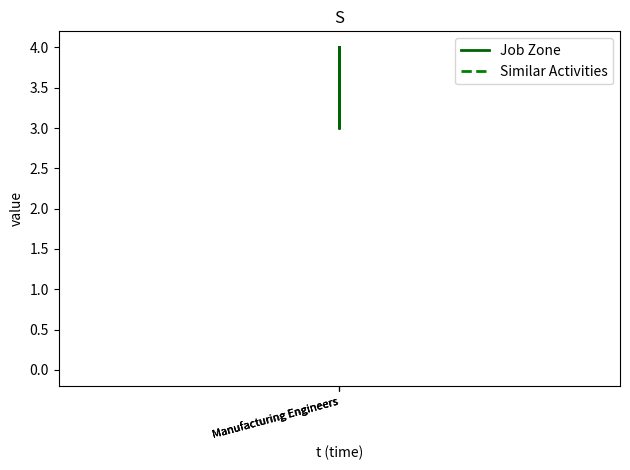

Between Manufacturing Engineers and Manufacturing Engineers, which series saw the biggest shift?

Job Zone